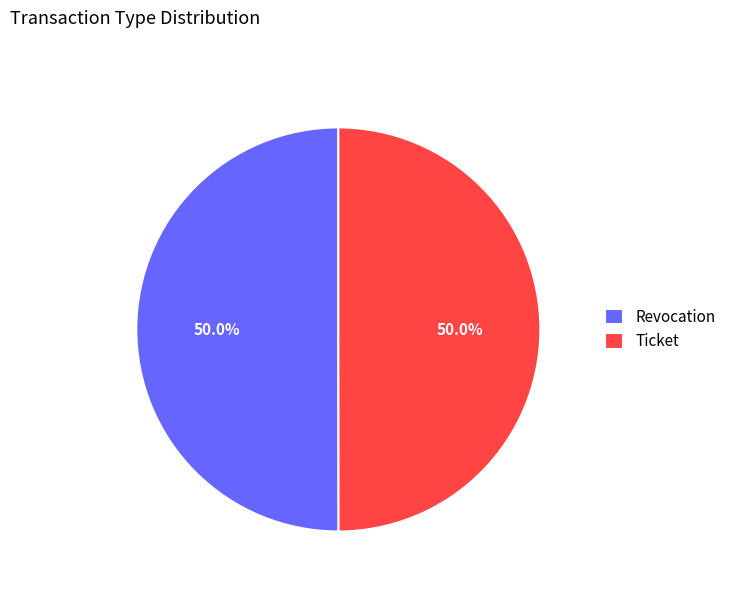

To the nearest percent, what portion does Ticket represent?

50%